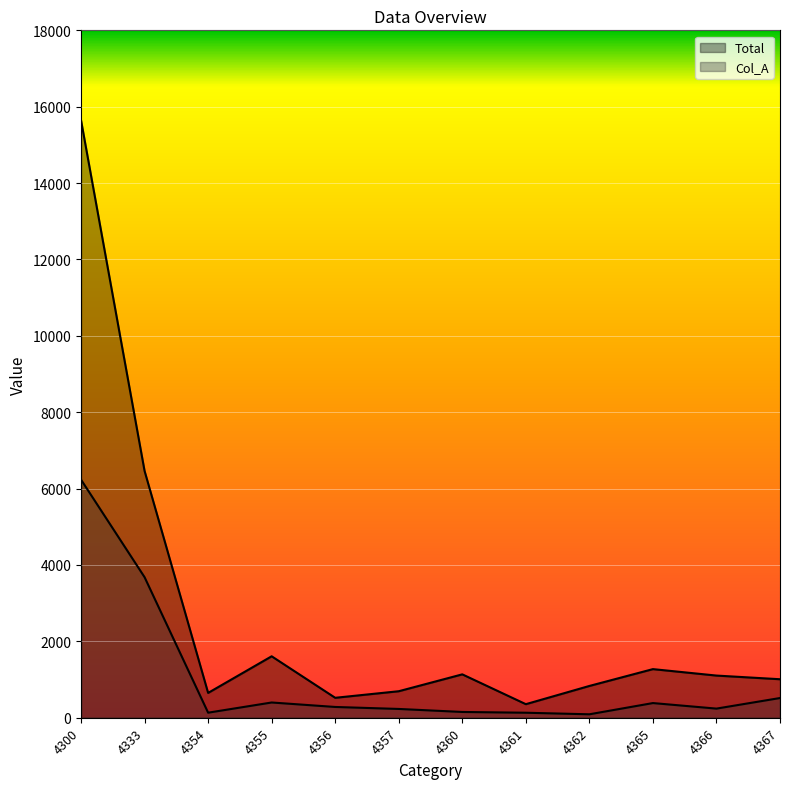

What is the spread (max minus min) of values at 4366?

865